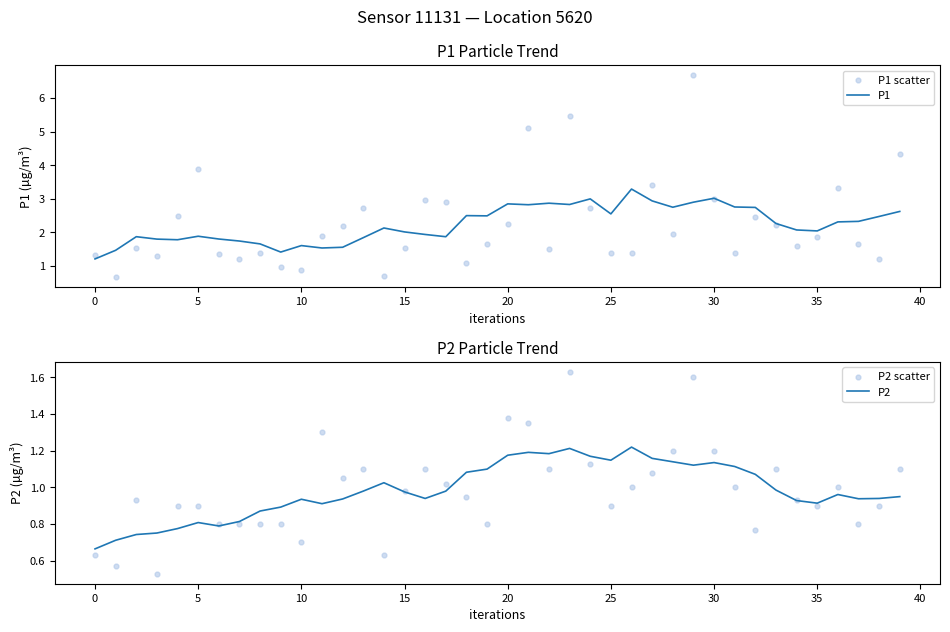

What are all the series names shown in the legend?

P1, P1 scatter, P2, P2 scatter